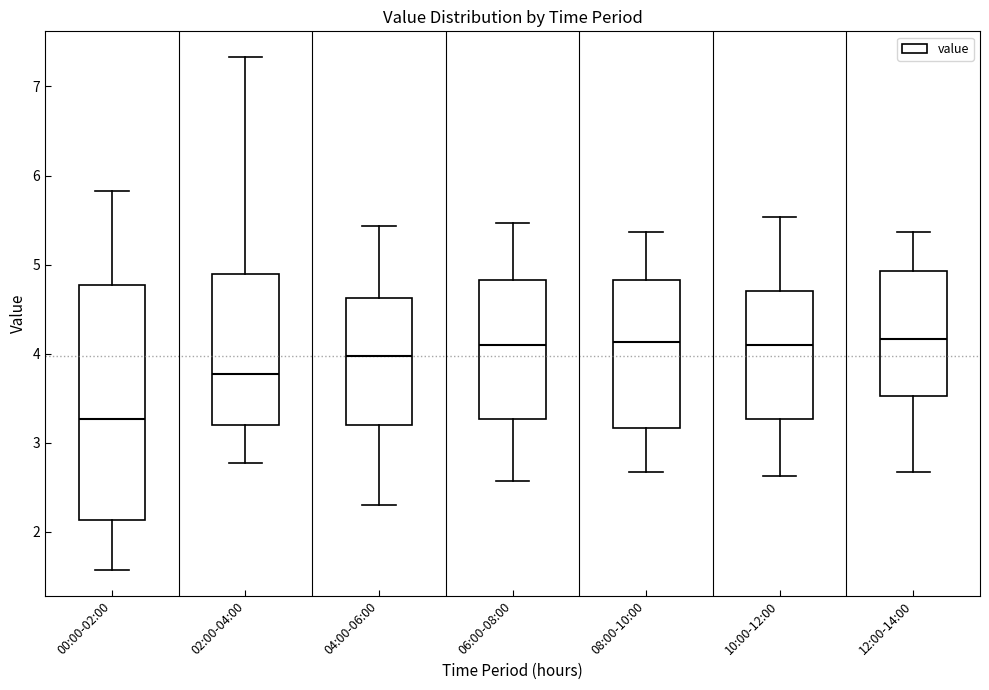

Reading left to right, read every box against the y-axis: the position of its median line, the range the box covers, and the ends of its whiskers. The values are not printed on the chart, so give them approximately, as read against the axis.

00:00-02:00: median 3.3, box 2.1 to 4.8, whiskers 1.6 to 5.8
02:00-04:00: median 3.8, box 3.2 to 4.9, whiskers 2.8 to 7.3
04:00-06:00: median 4.0, box 3.2 to 4.6, whiskers 2.3 to 5.4
06:00-08:00: median 4.1, box 3.3 to 4.8, whiskers 2.6 to 5.5
08:00-10:00: median 4.1, box 3.2 to 4.8, whiskers 2.7 to 5.4
10:00-12:00: median 4.1, box 3.3 to 4.7, whiskers 2.6 to 5.5
12:00-14:00: median 4.2, box 3.5 to 4.9, whiskers 2.7 to 5.4